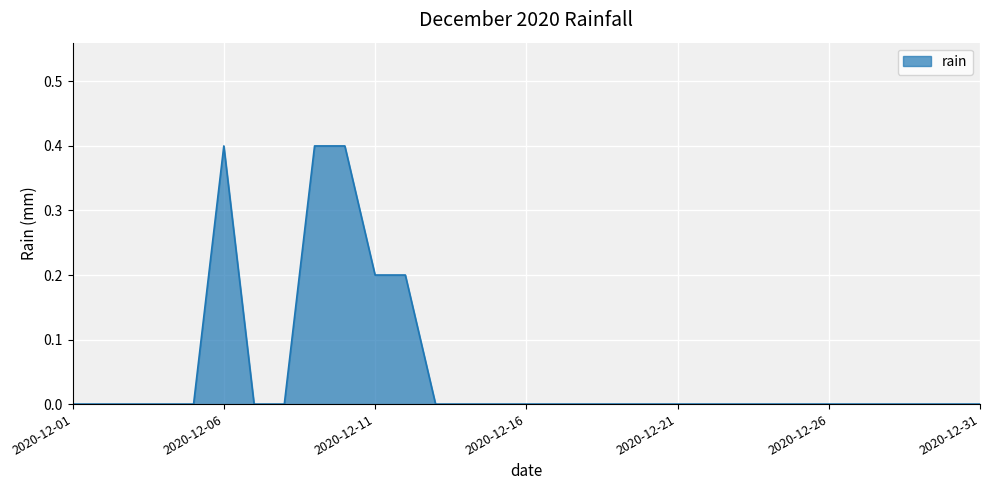

What is the difference between the maximum and minimum values?

0.4